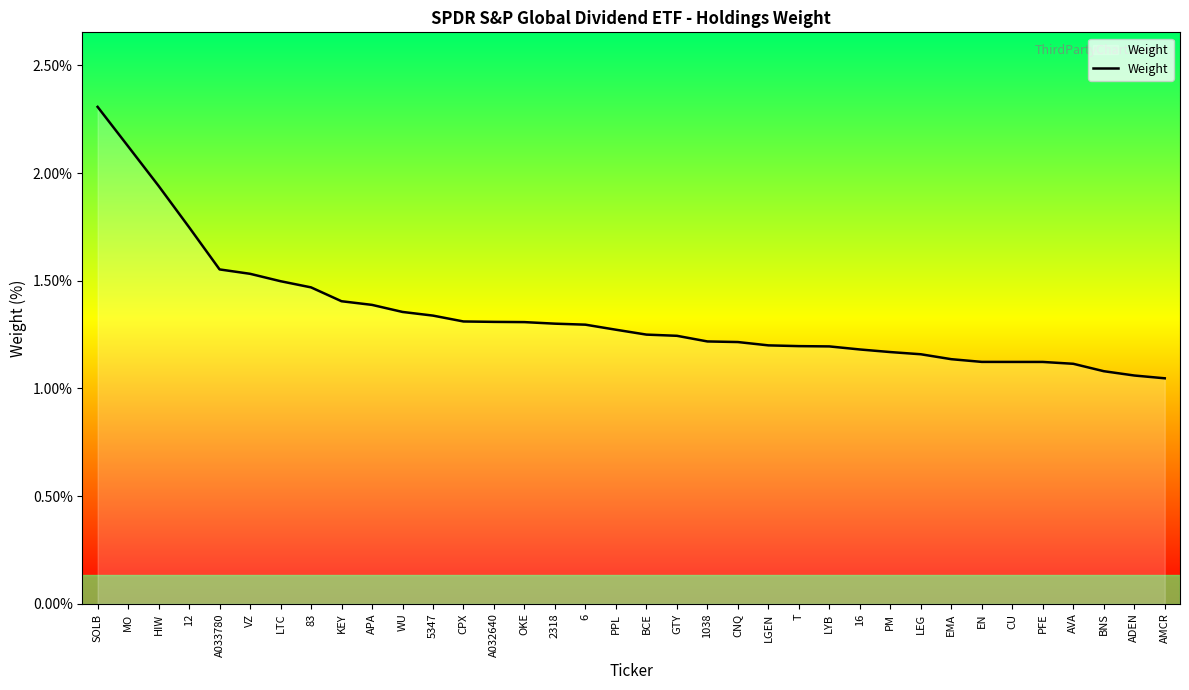

Count the number of categories in the chart.

36